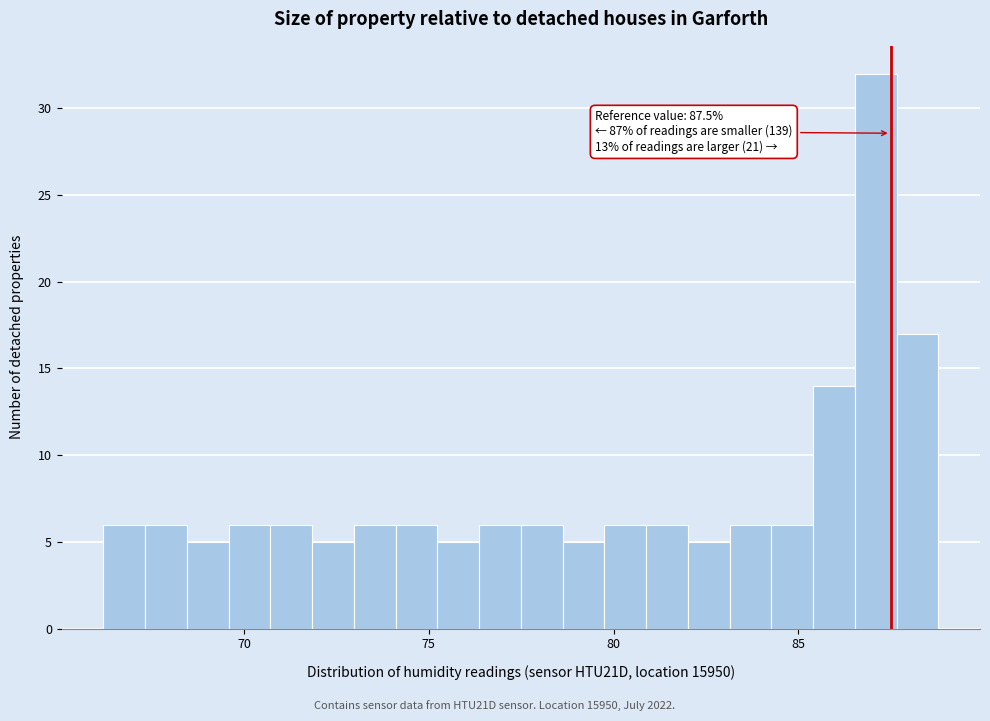

Read against the x-axis, roughly where is the centre of the tallest bar?

87.0